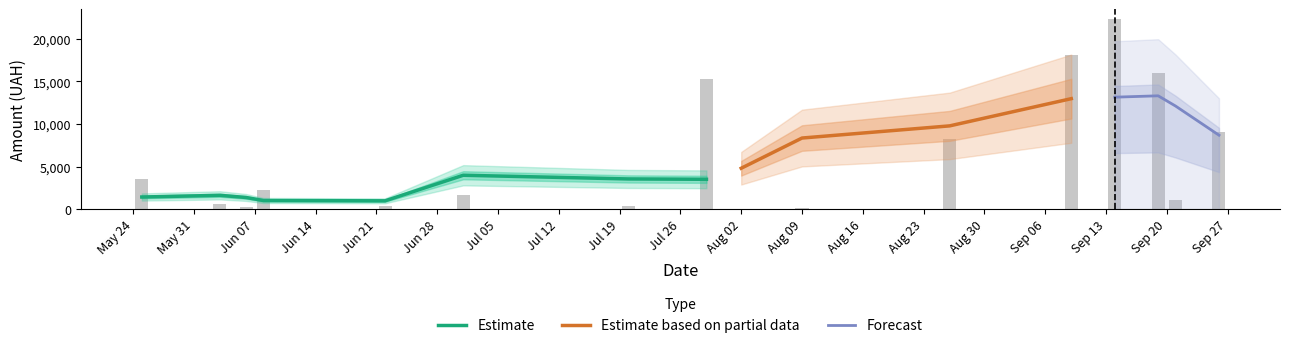

What are all the series names shown in the legend?

Estimate, Estimate based on partial data, Forecast